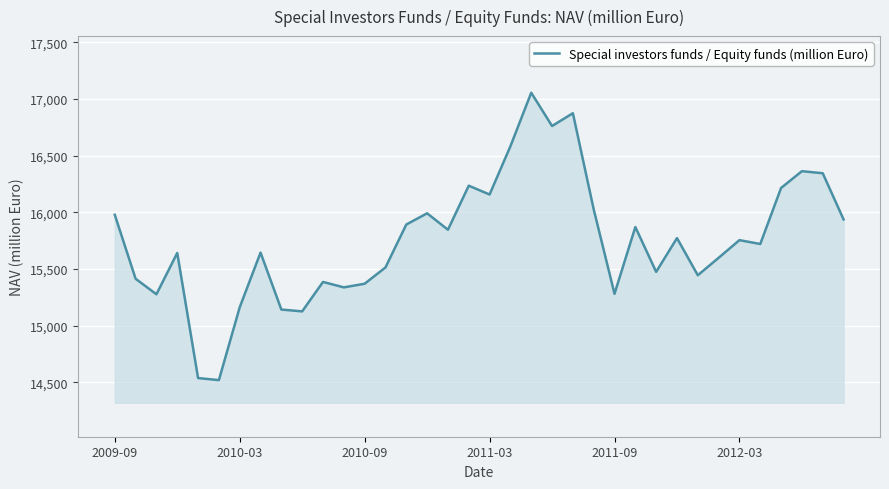

What is the greatest value displayed?

17056